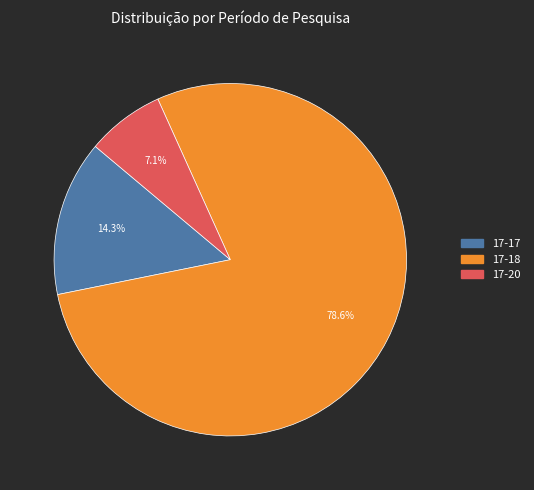

Does 17-17 account for over 50% of the chart?

No